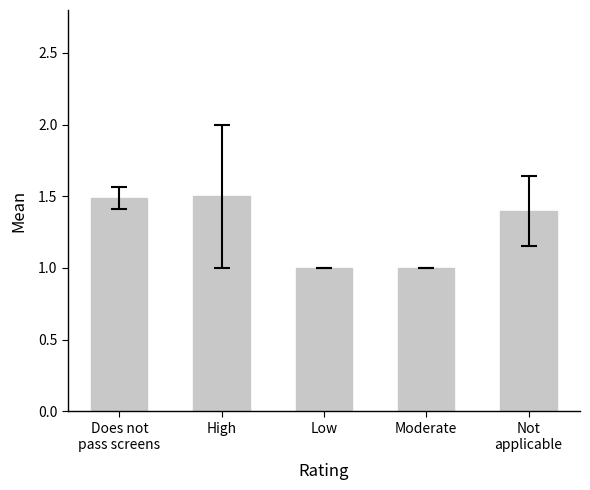

What is the value of the 5th bar from the left?

1.4